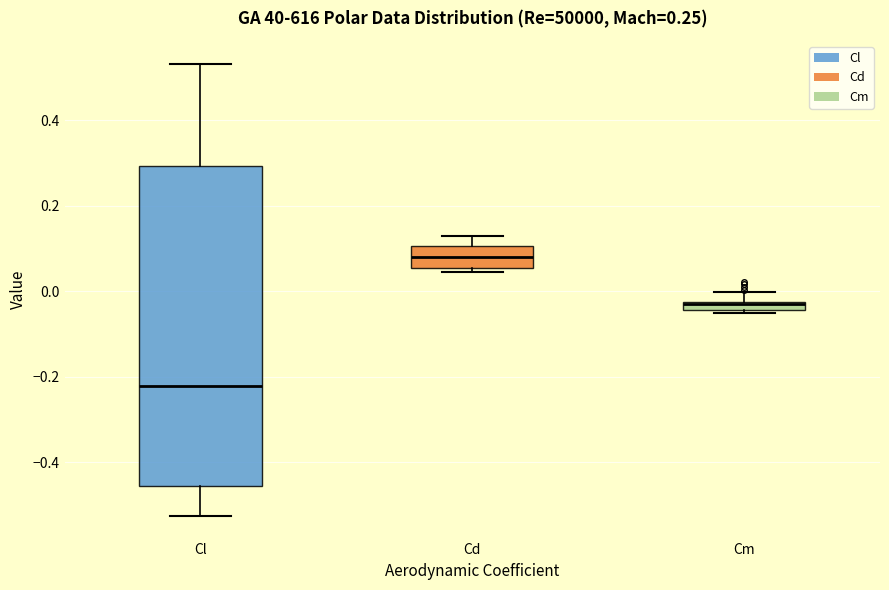

Comparing the boxes themselves (not the whiskers), which one is the tallest?

Cl